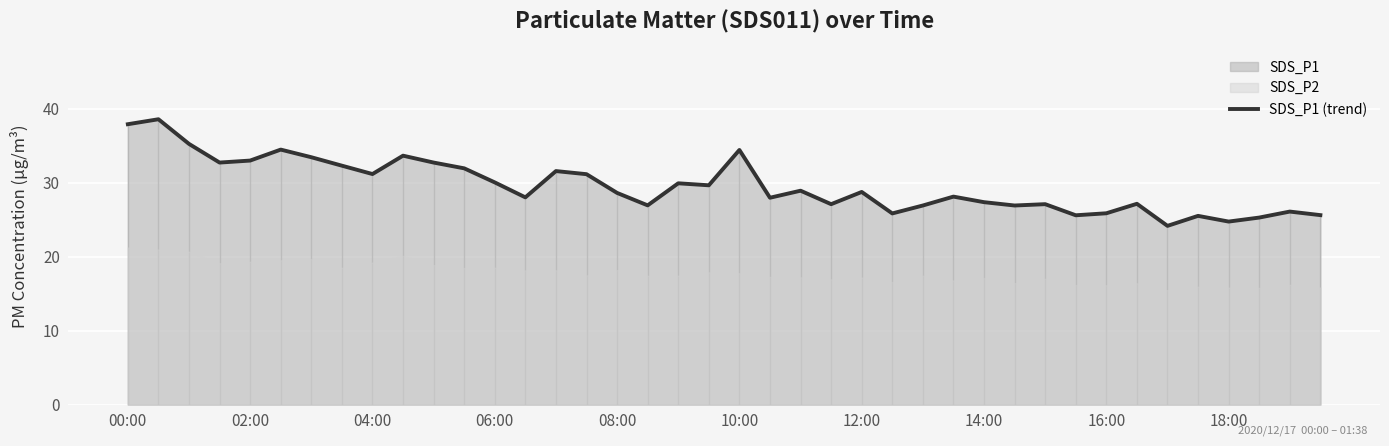

At which label does the data first exceed 28?

00:00